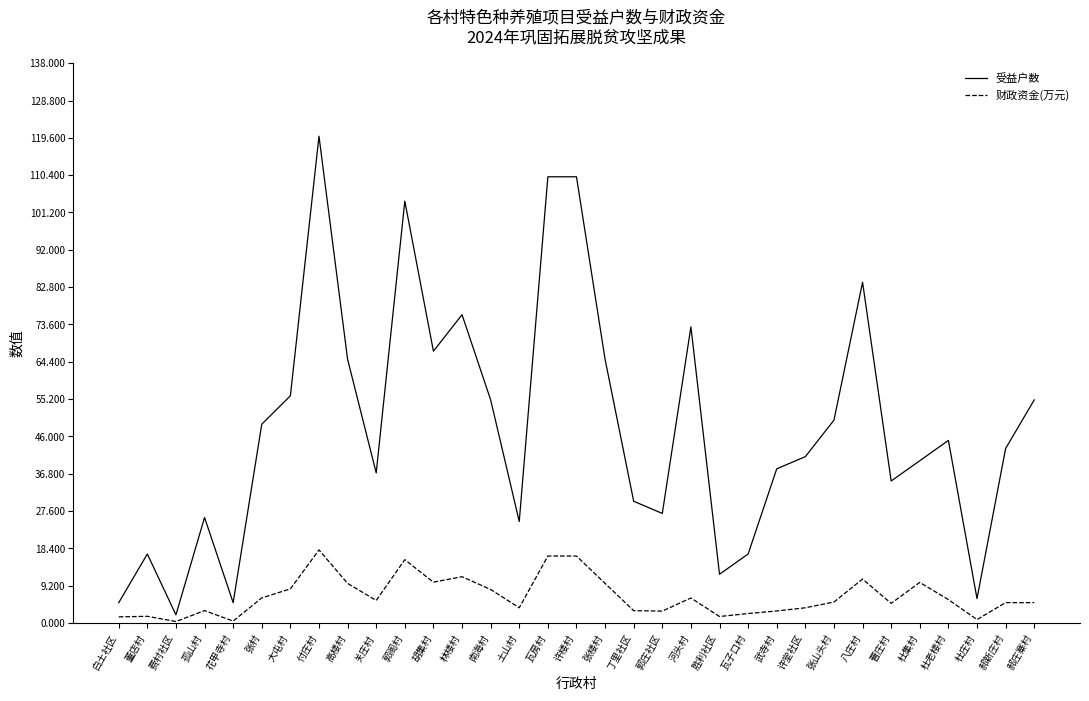

True or false: 受益户数 and 财政资金(万元) cross at least once.

False